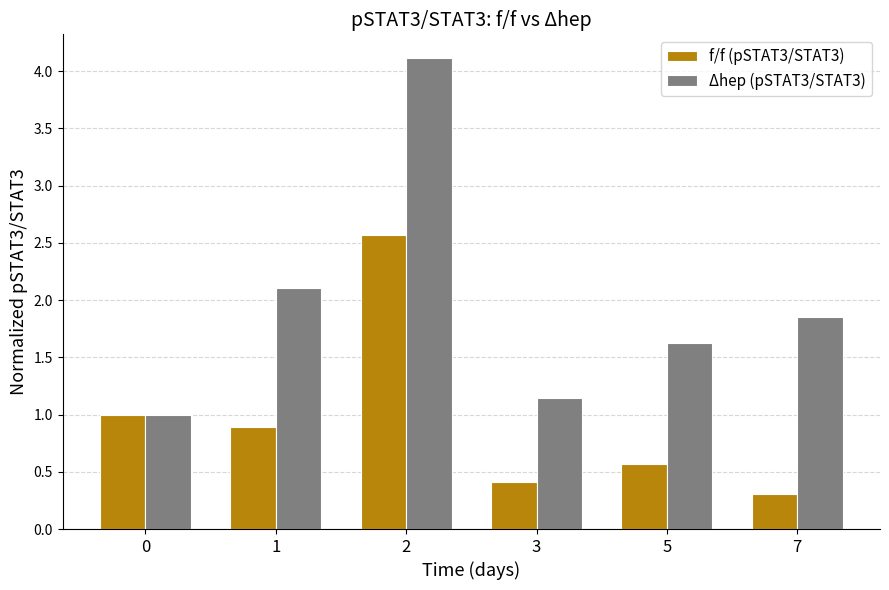

What is the spread (max minus min) of values at 7?

1.5